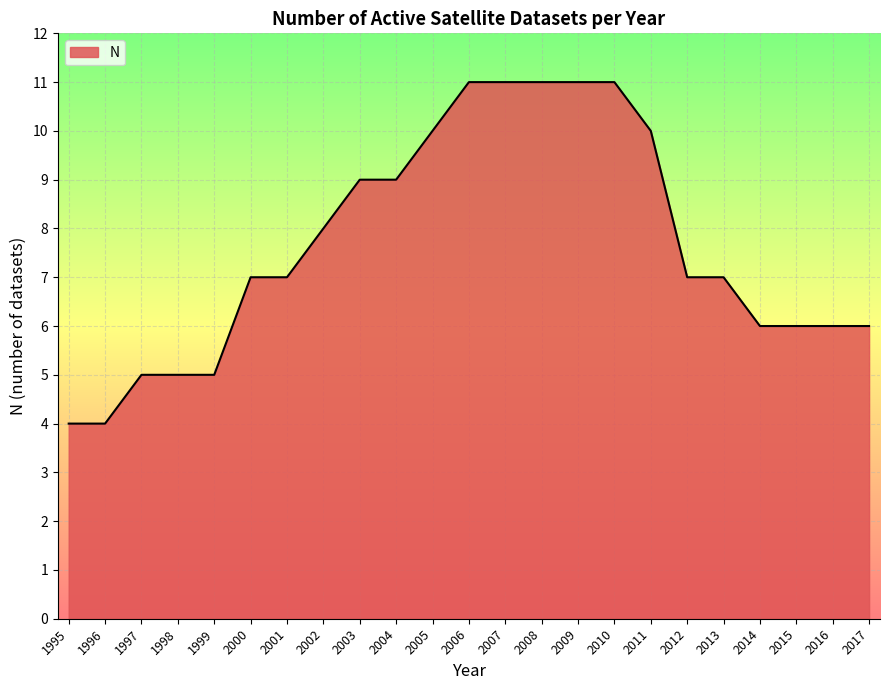

Reading left to right, extract all data points from this chart.

4	4	5	5	5	7	7	8	9	9	10	11	11	11	11	11	10	7	7	6	6	6	6